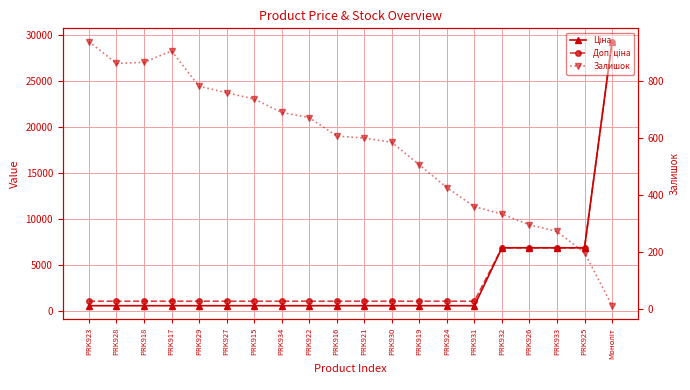

What are all the series names shown in the legend?

Ціна, Доп. ціна, Залишок